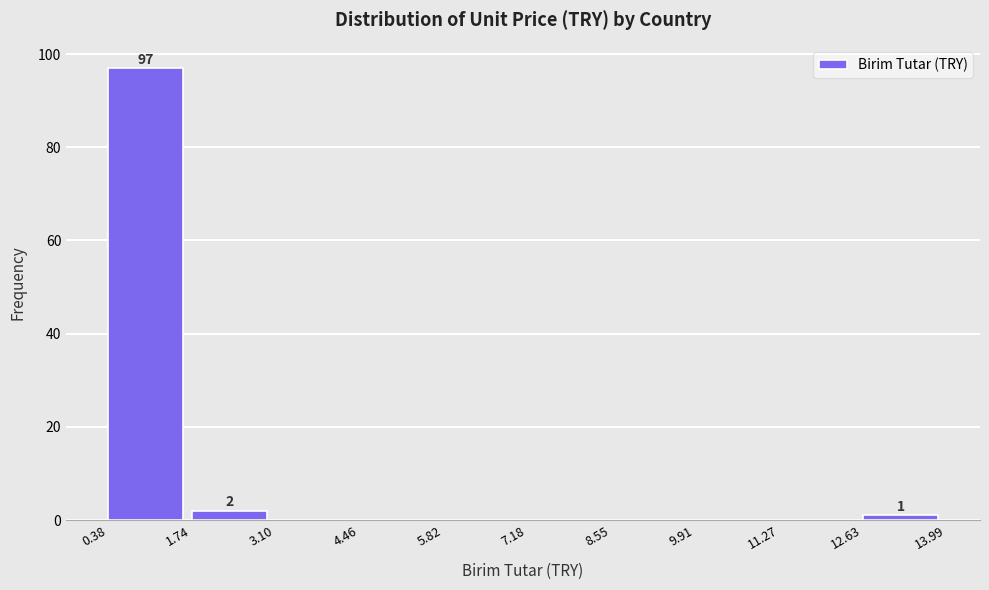

Over which range of the x-axis is the bar tallest?

0.38 to 1.74